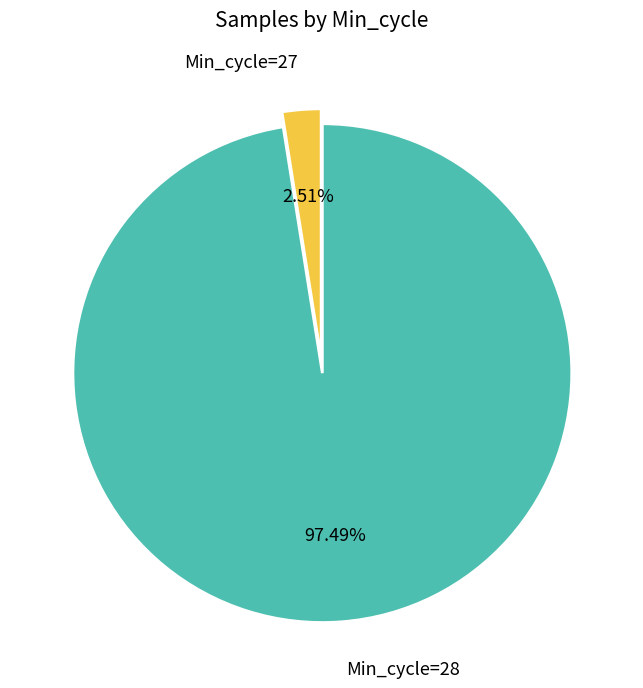

Is there any slice that represents more than half of the pie?

Yes